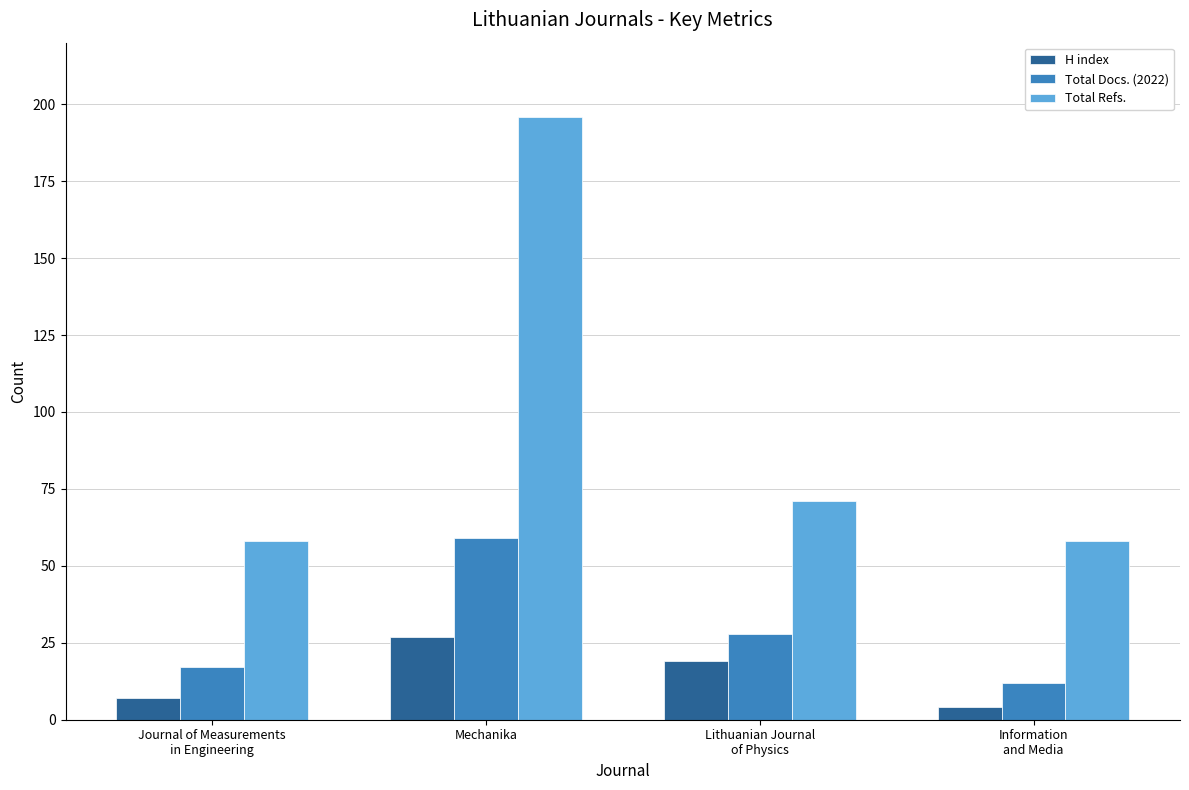

What is the difference between the maximum and minimum values in the H index series?

23